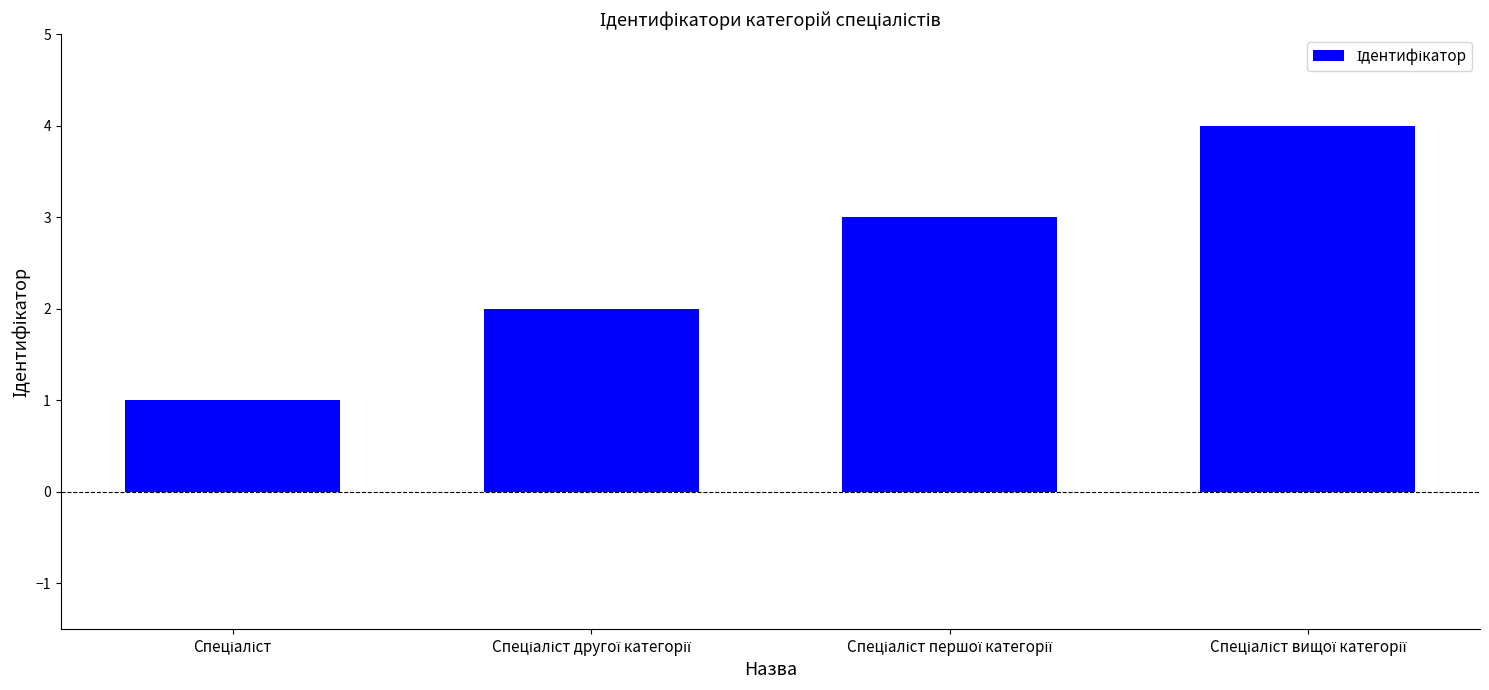

What is the minimum value shown in the chart?

1